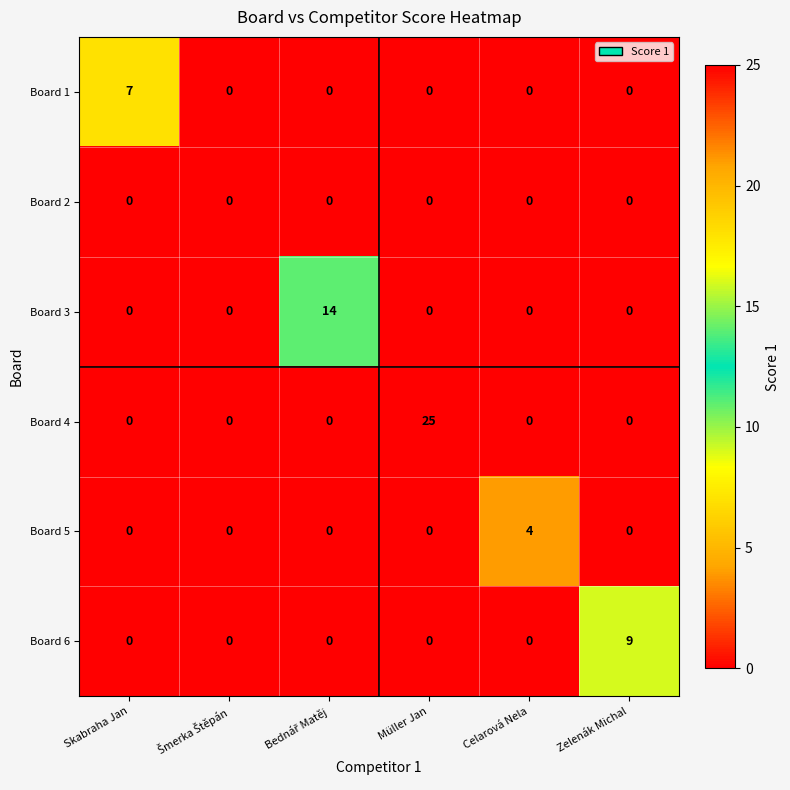

How many Board 5 values are between 0 and 1?

5